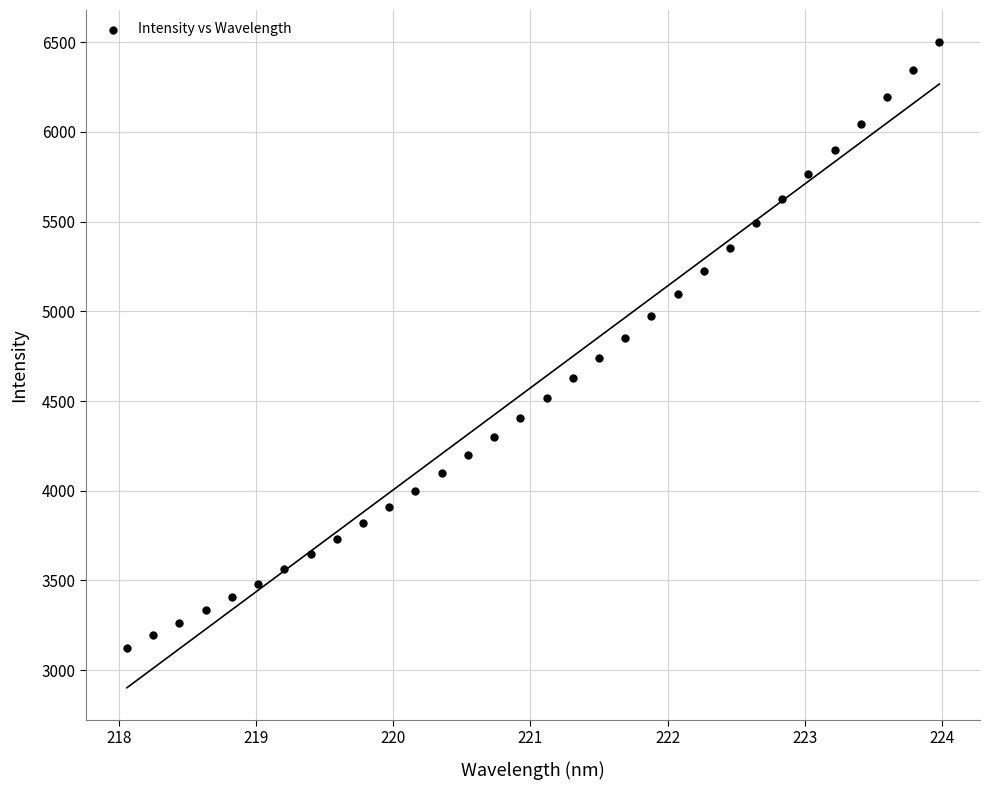

What is the range of Y values (max minus min)?

3372.3